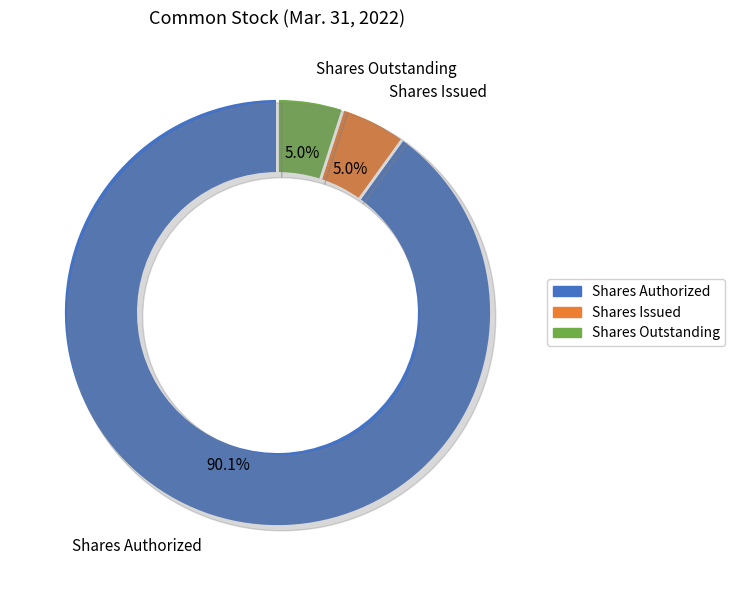

To the nearest percent, what is the combined percentage of Common stock, shares authorized and Common stock, shares outstanding?

95%